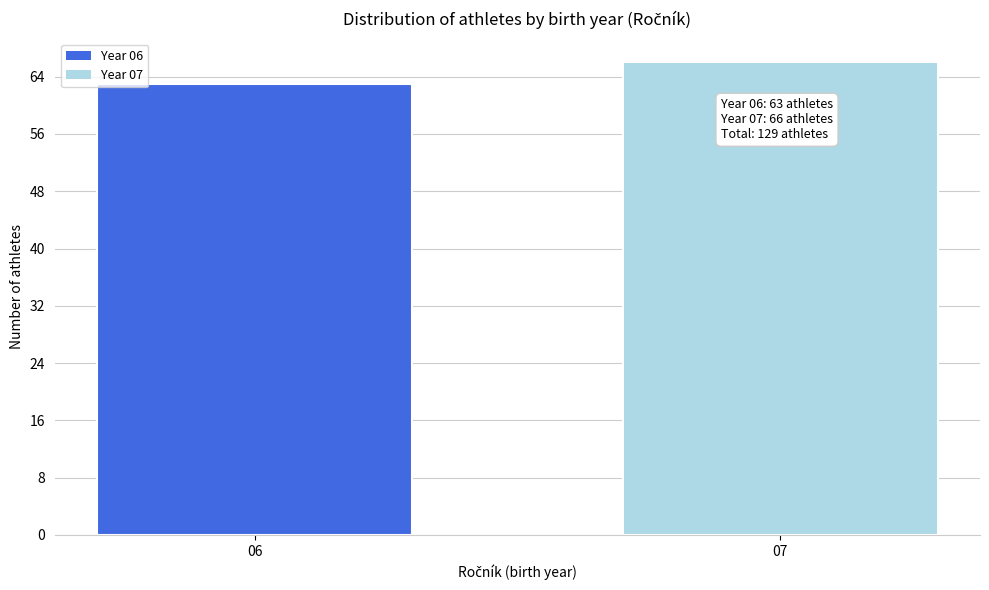

Reading right to left, list all the values displayed in this chart.

66	63